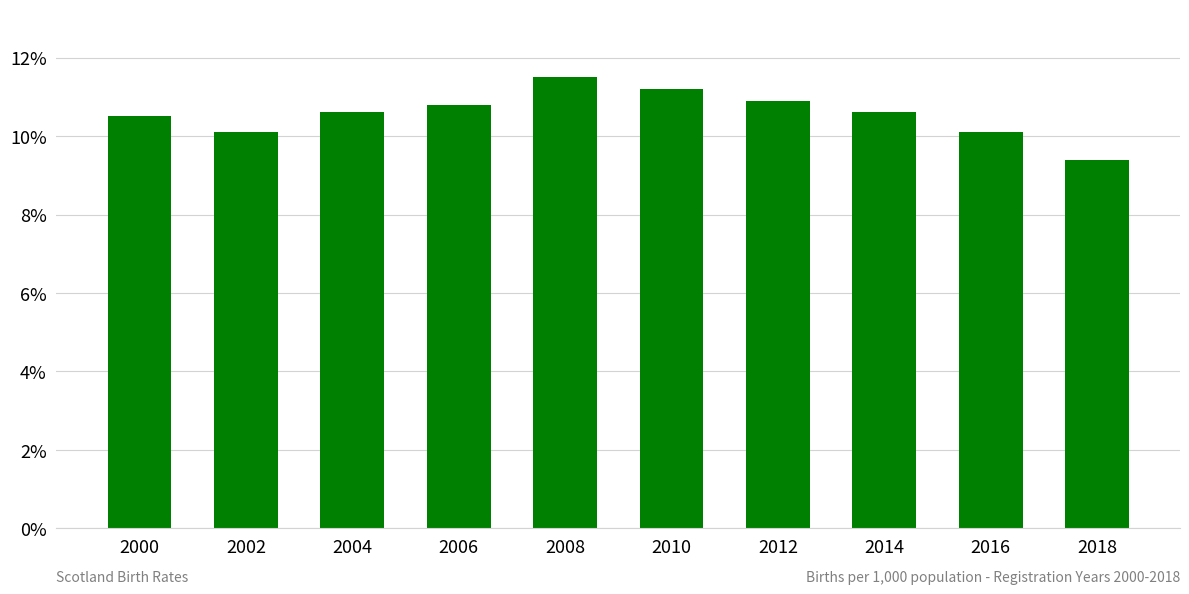

Reading right to left, extract all data points from this chart.

9.4	10.1	10.6	10.9	11.2	11.5	10.8	10.6	10.1	10.5